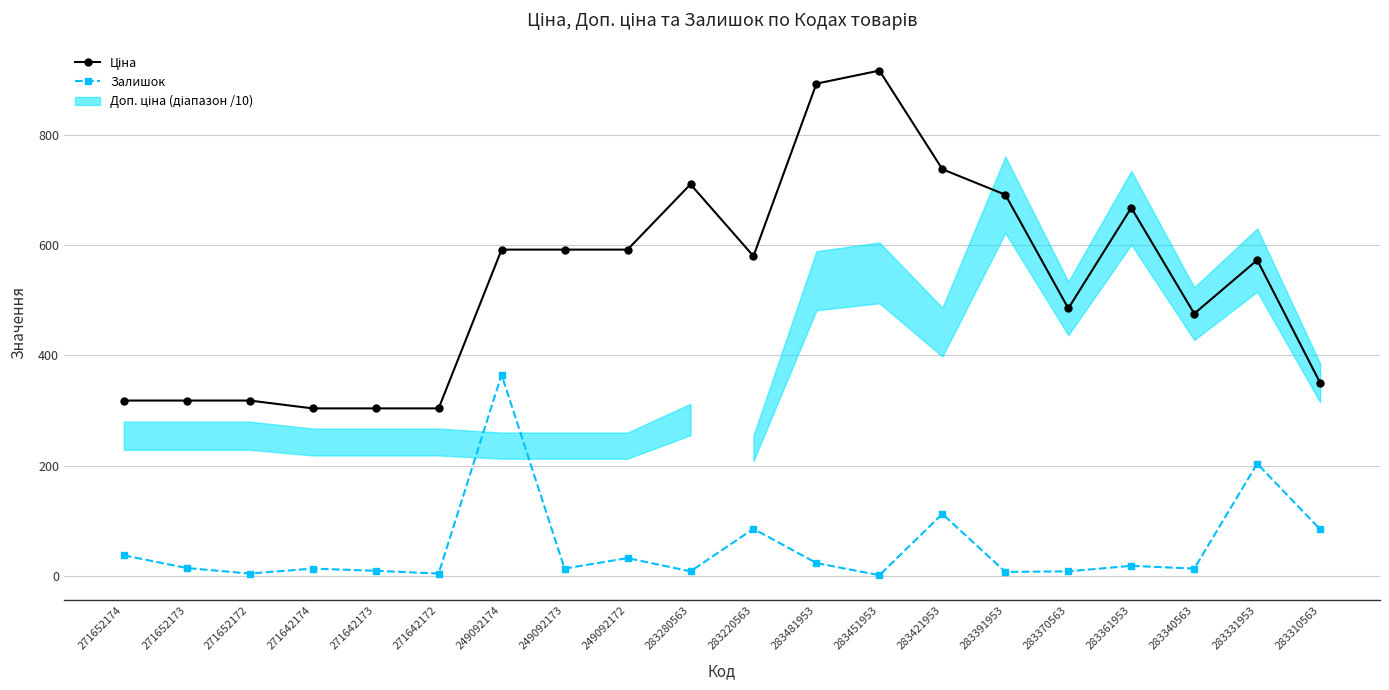

What is the sum of the Залишок values at 271642173 and 283331953?

214.0